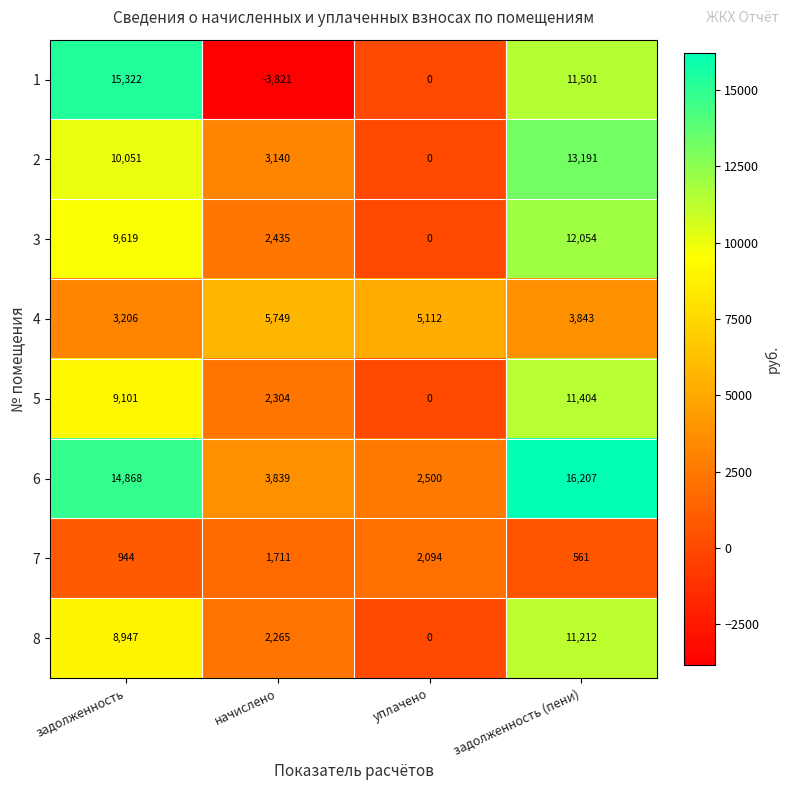

What is the difference between the maximum and second lowest values in the 1 series?

15322